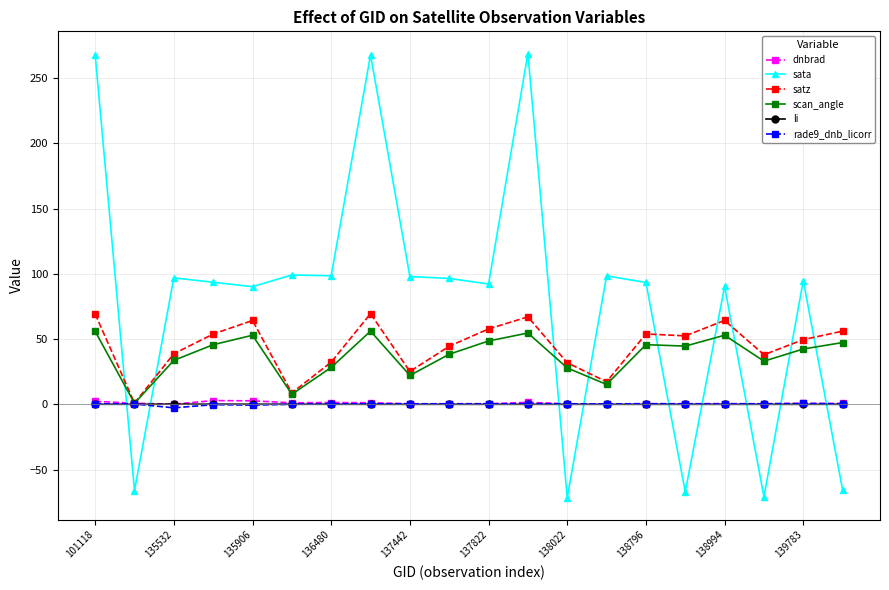

What is the greatest value displayed?

268.9